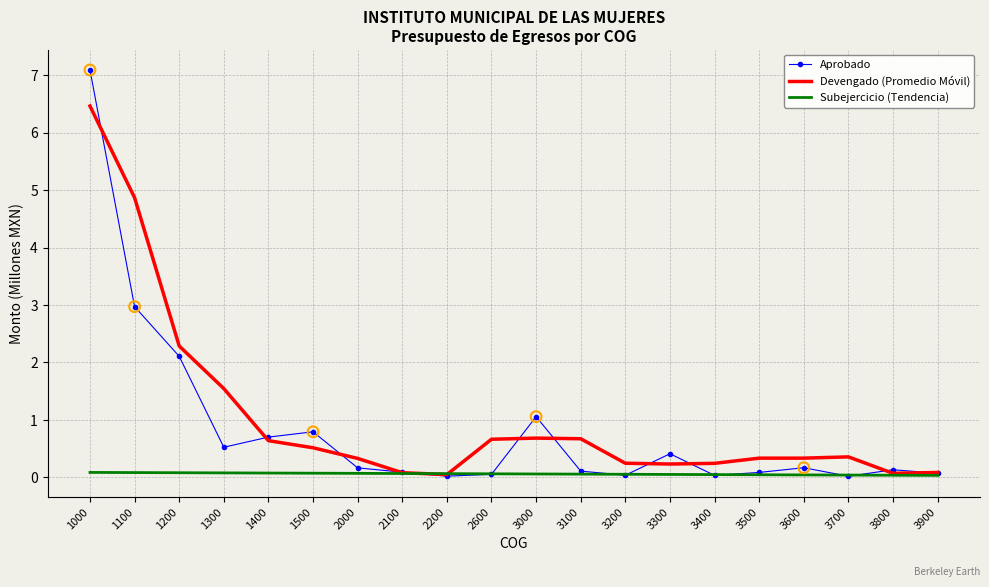

Is the value of Devengado (Promedio Móvil) at 3200 greater than the value of Subejercicio (Tendencia) at 3900?

Yes